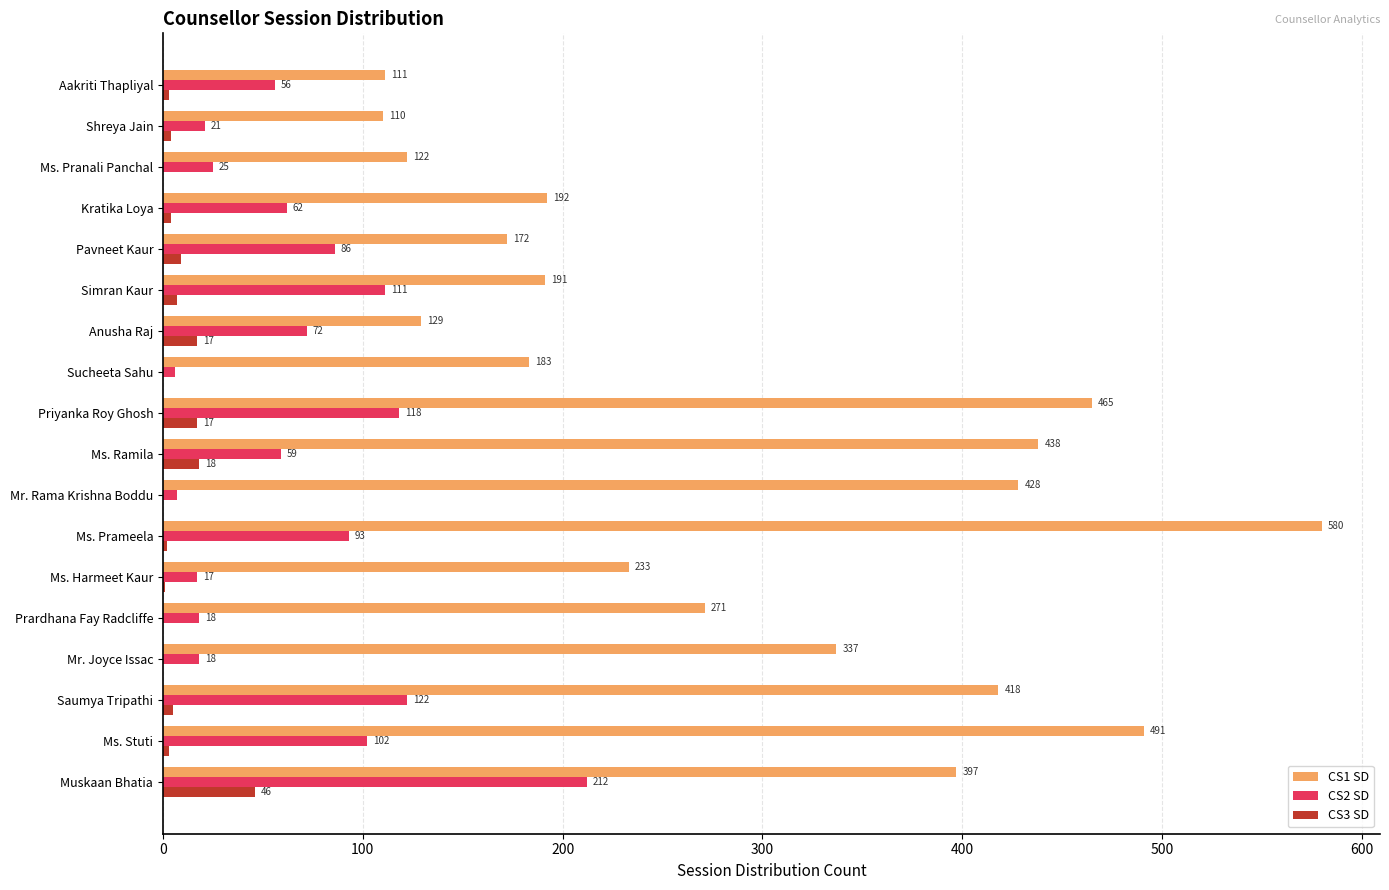

Is the value of CS2 SD at Saumya Tripathi greater than the value of CS3 SD at Ms. Prameela?

Yes